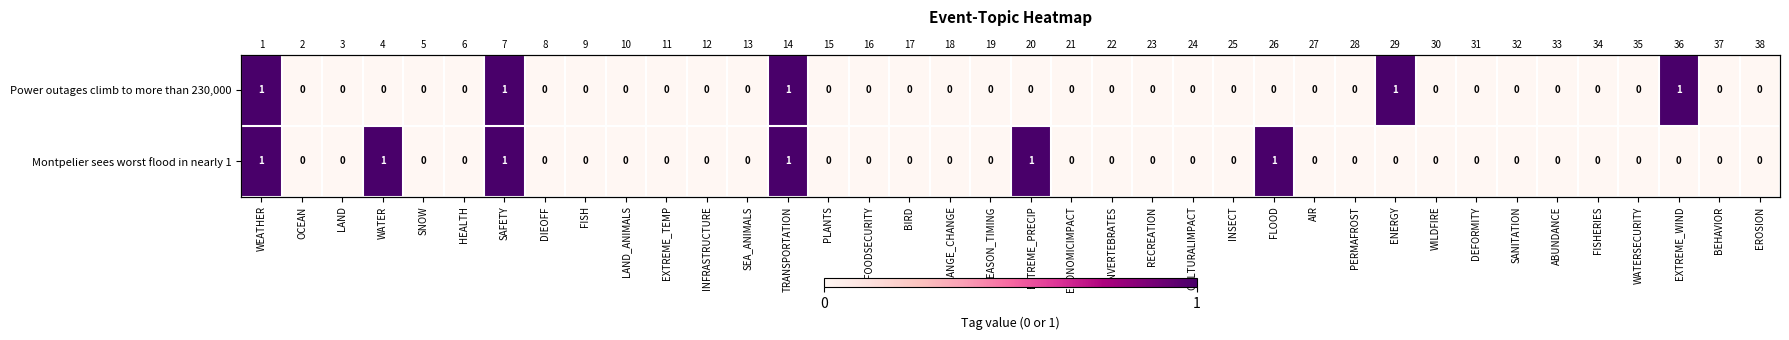

Rank the series by their maximum value, from lowest to highest.

Power outages climb to more than 230,000, Montpelier sees worst flood in nearly 1